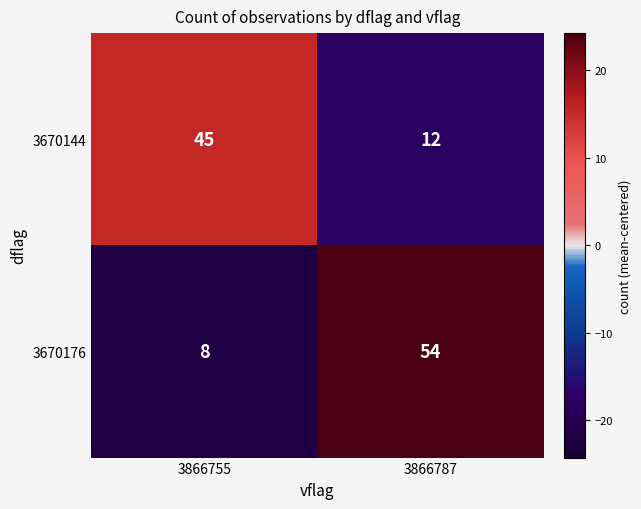

Rank the series at 3866755 from lowest to highest value.

3670176, 3670144